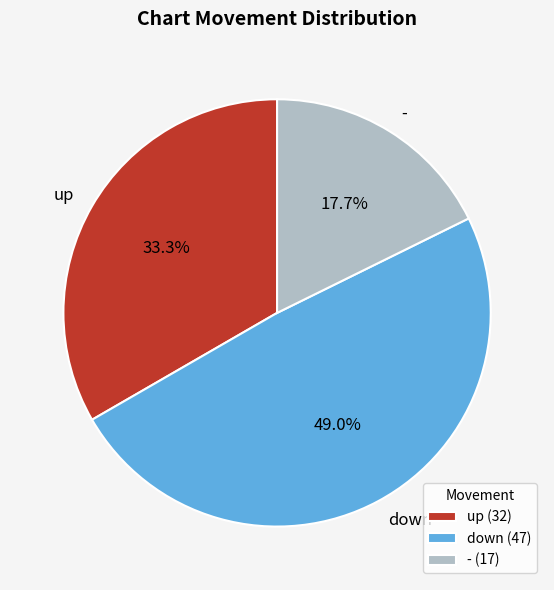

How many slices are in this pie chart?

3